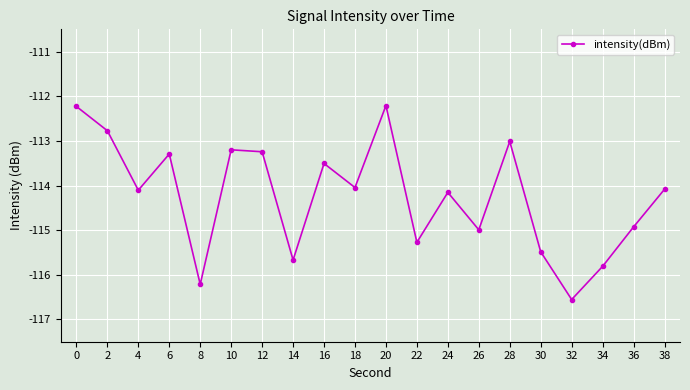

Between 20 and 8, which is larger?

20